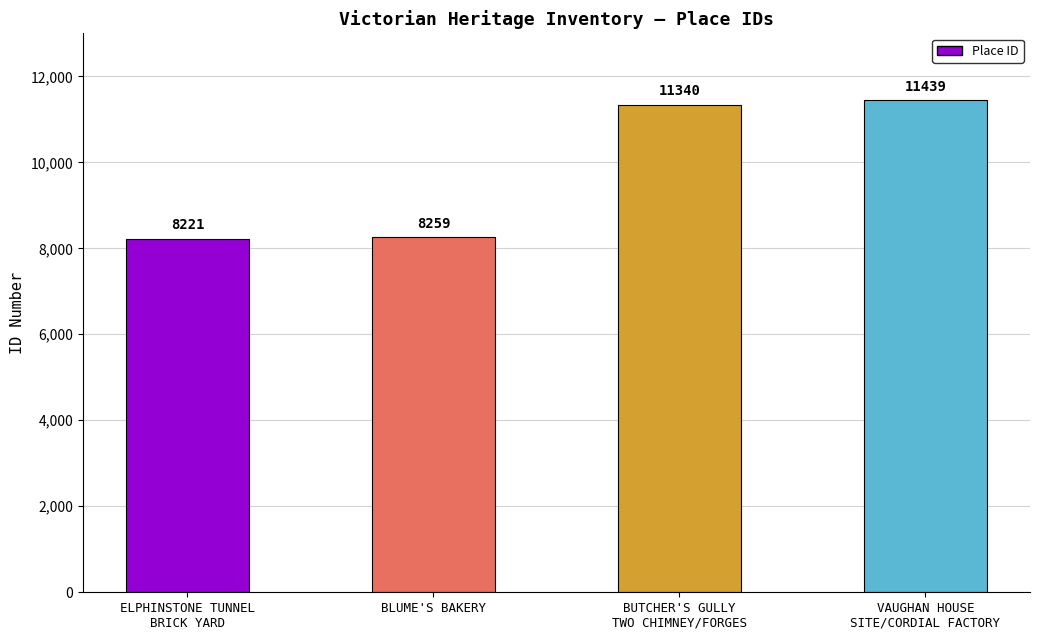

How many values are below 11340?

2